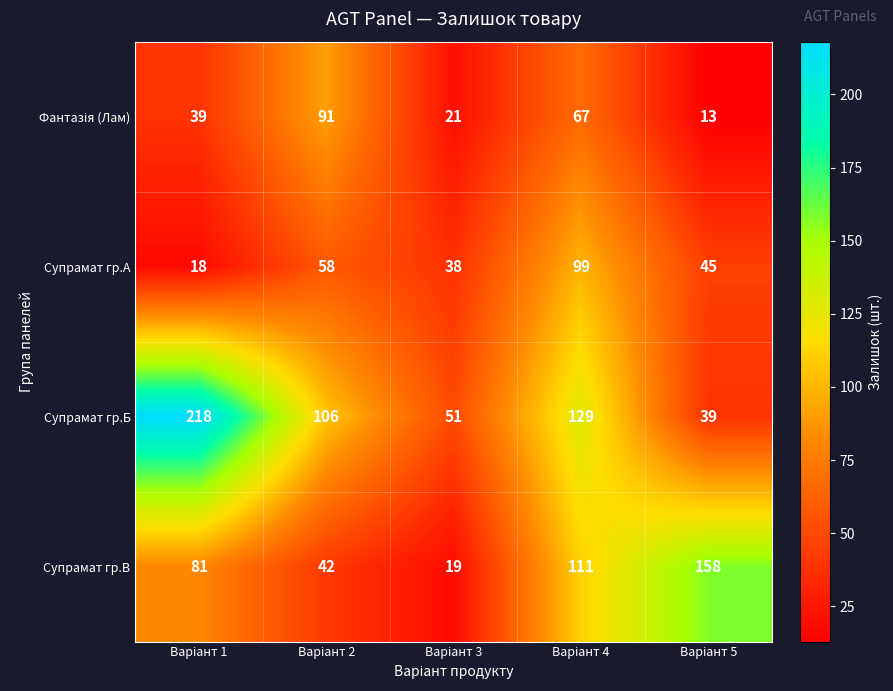

How many series are shown in this chart?

4